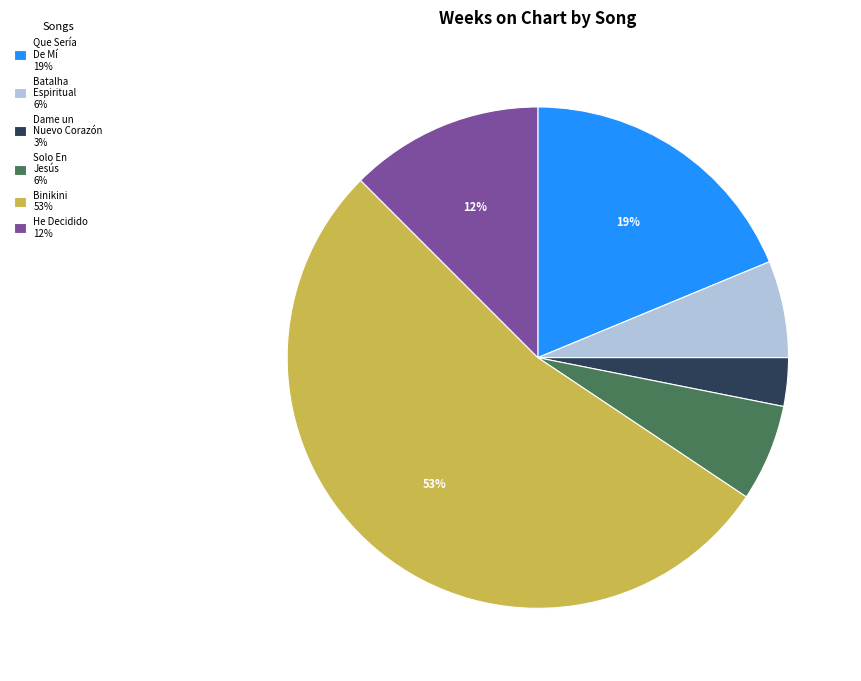

To the nearest percent, what is the average slice percentage?

17%